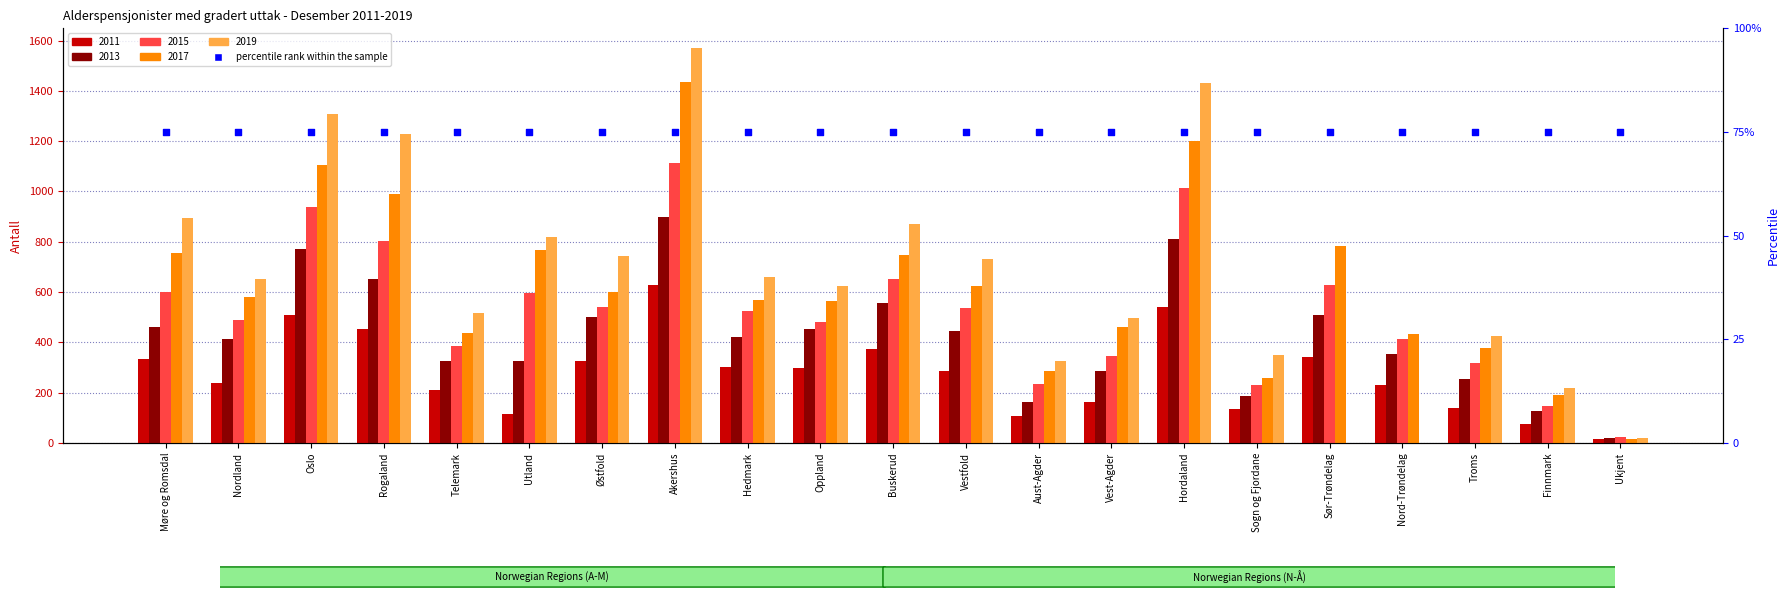

Is the value of 2017 at Akershus greater than the value of 2013 at Telemark?

Yes